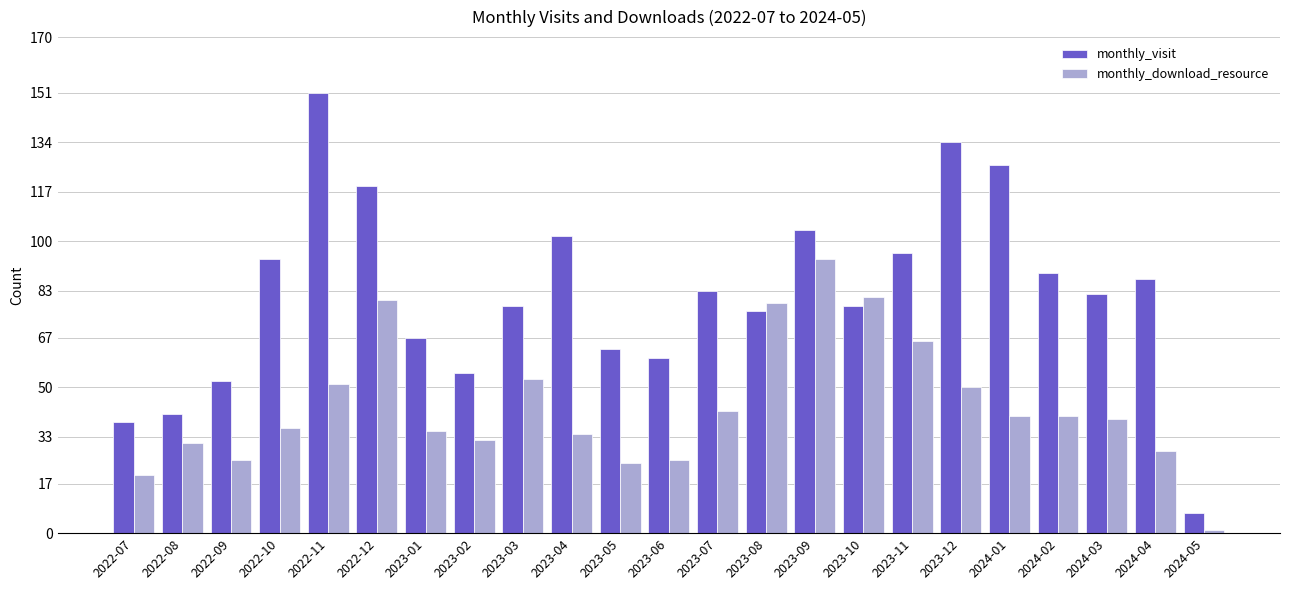

What is the sum of all monthly_download_resource values?

1006